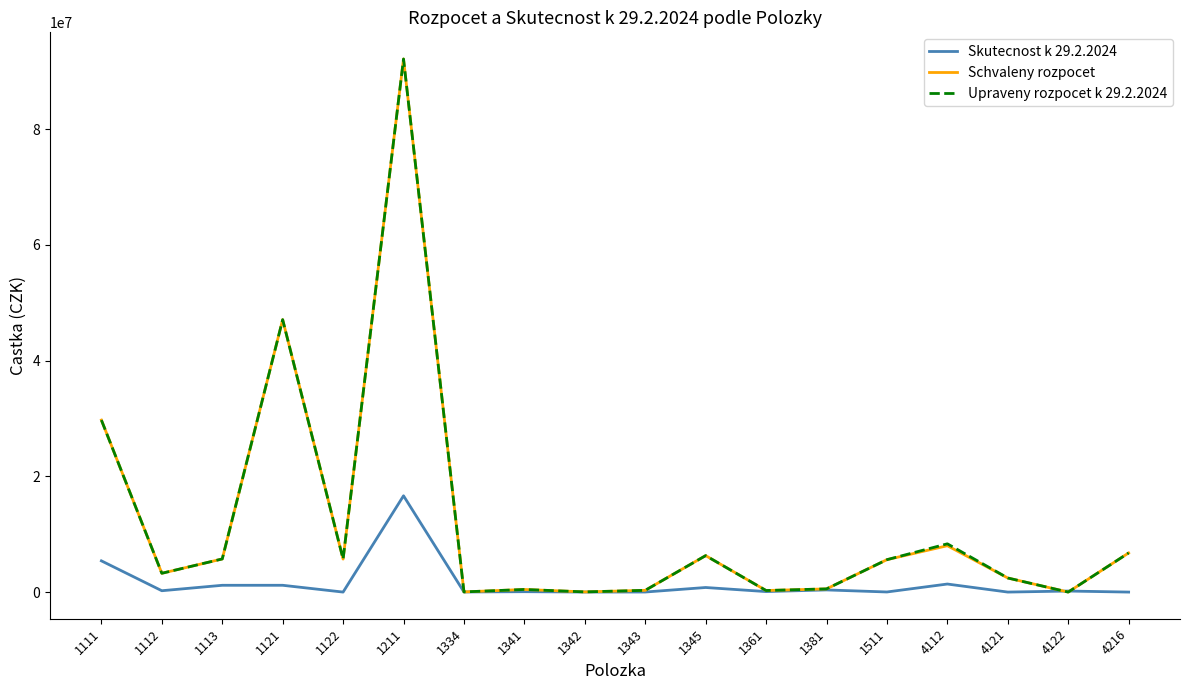

Is this an area chart (filled region under the line)?

No